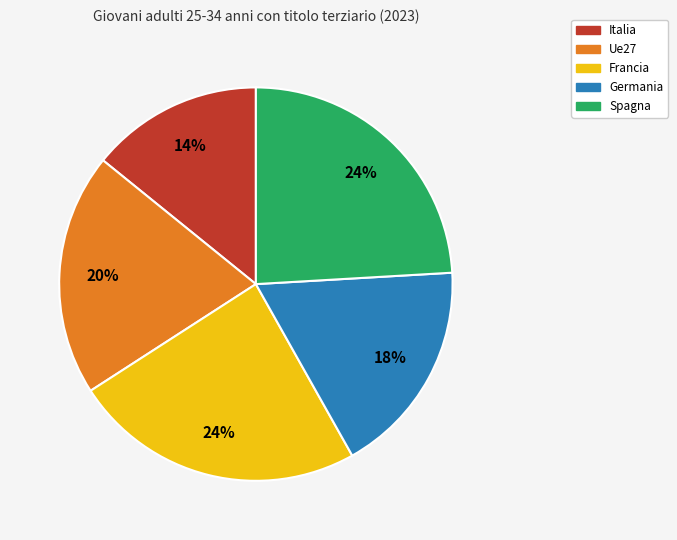

Is it true that Italia is 25% of the pie?

False